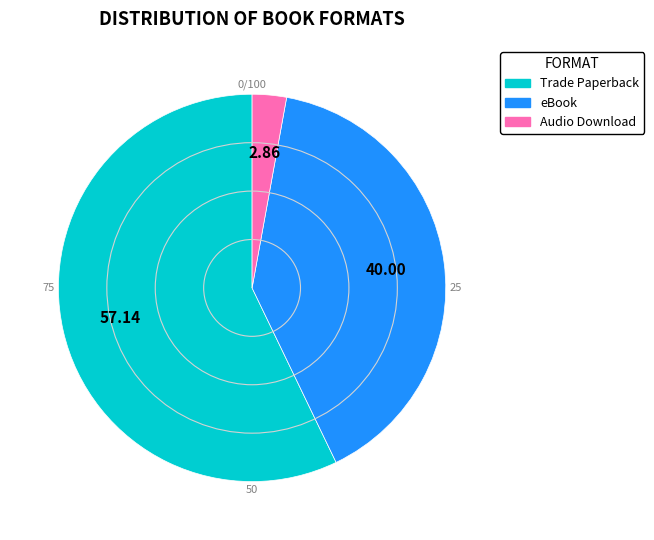

Approximately how many times larger is the value at Audio Download compared to Trade Paperback?

0.1